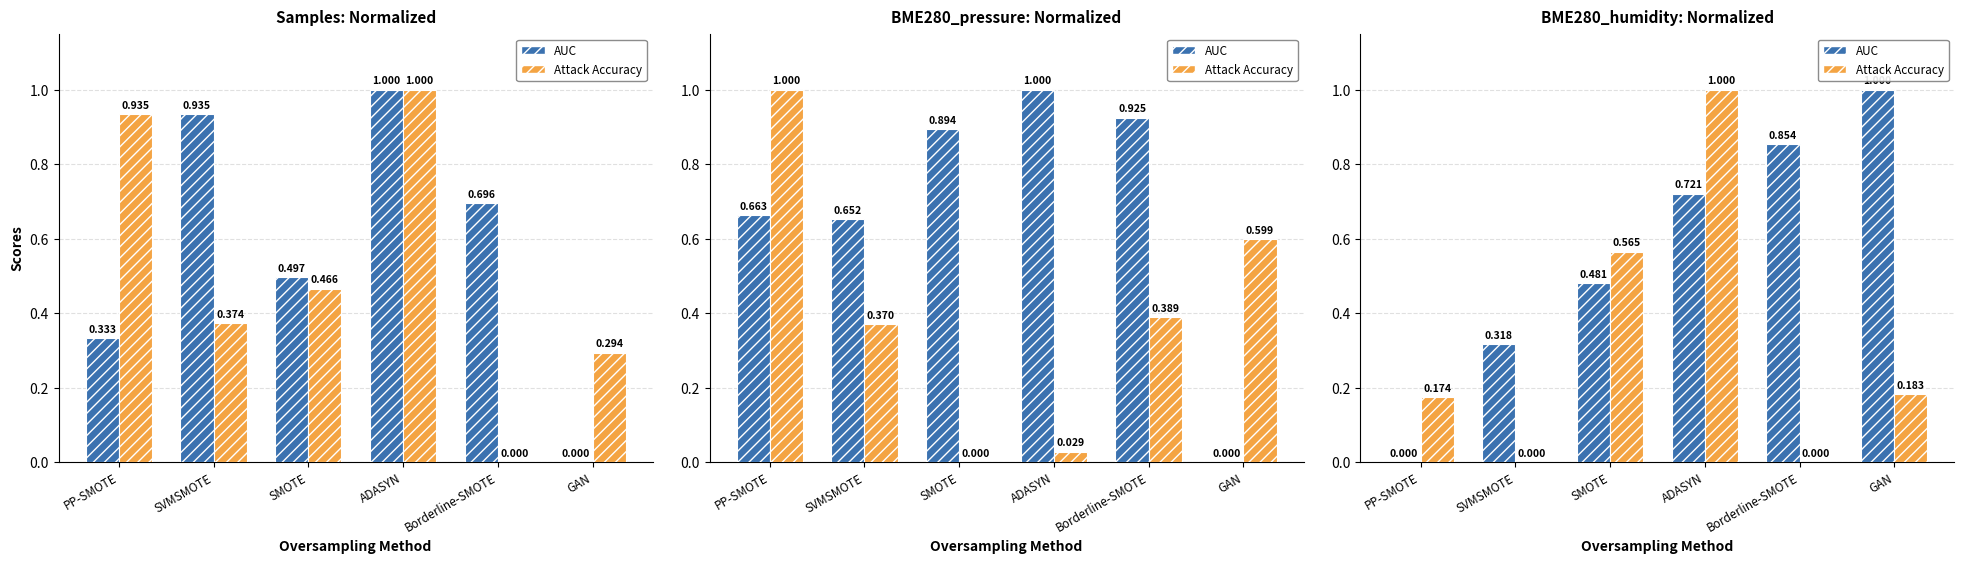

How many groups of bars are there?

6